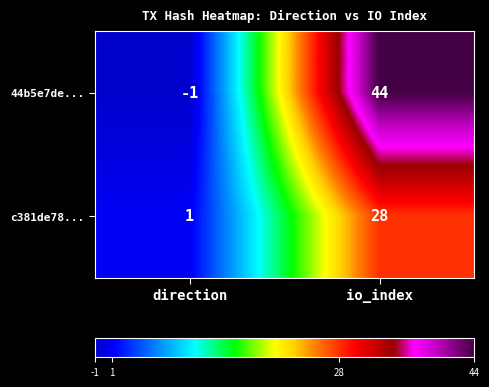

The value of c381de78... at io_index is 6. True or false?

False